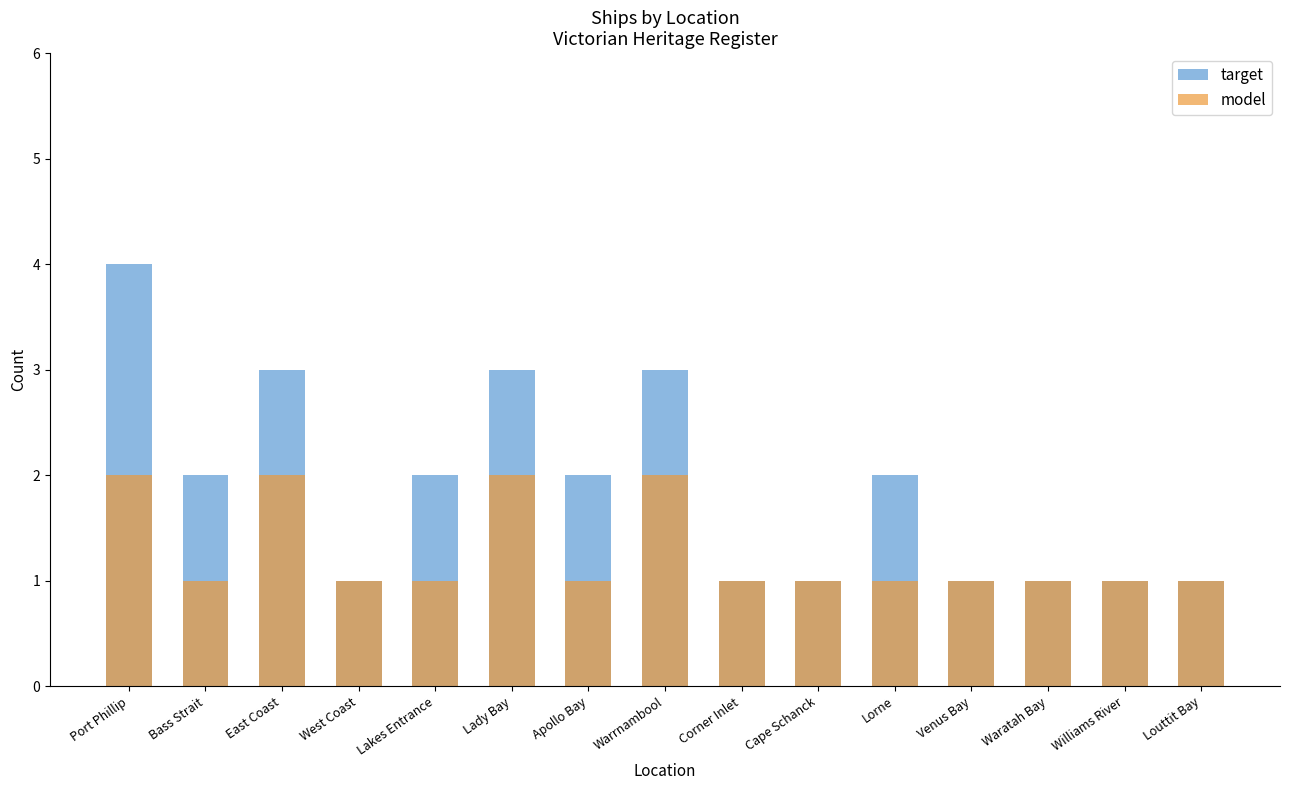

What are all the series names shown in the legend?

target, model